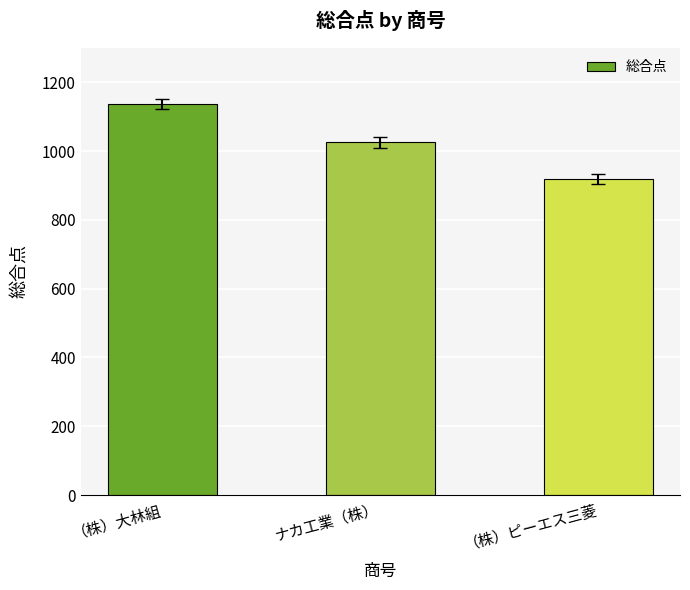

Is it true that the value at （株）ピーエス三菱 is 1233?

False